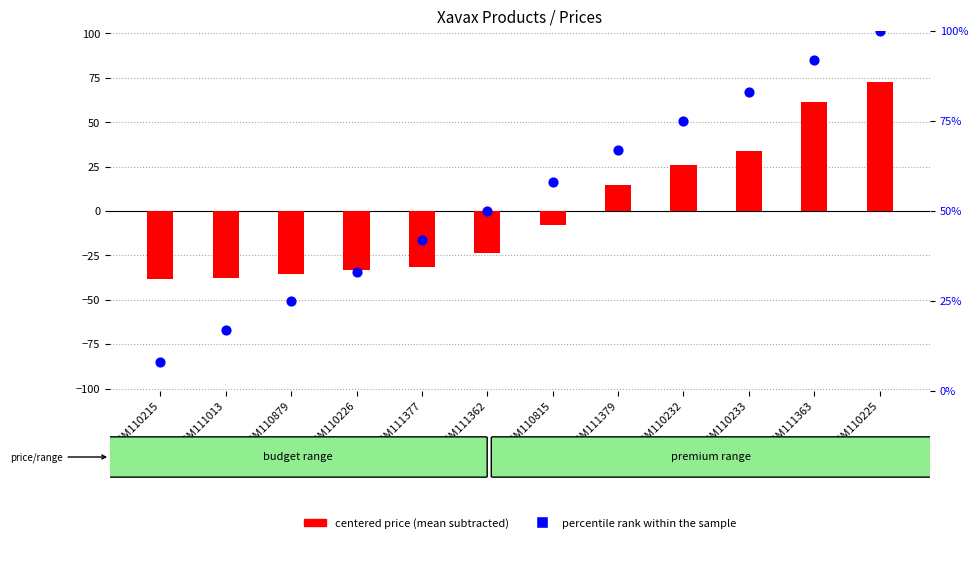

What is the total value across all series at GSM110879?

-35.4